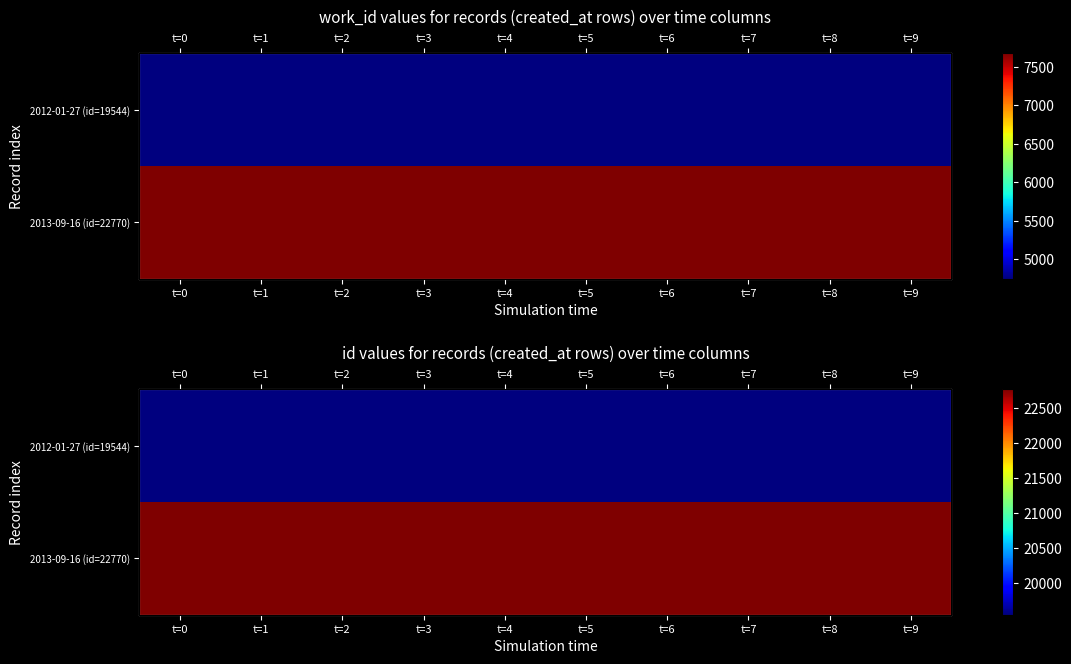

Is it true that 2012-01-27 (id=19544) equals 28611 at t=1?

False